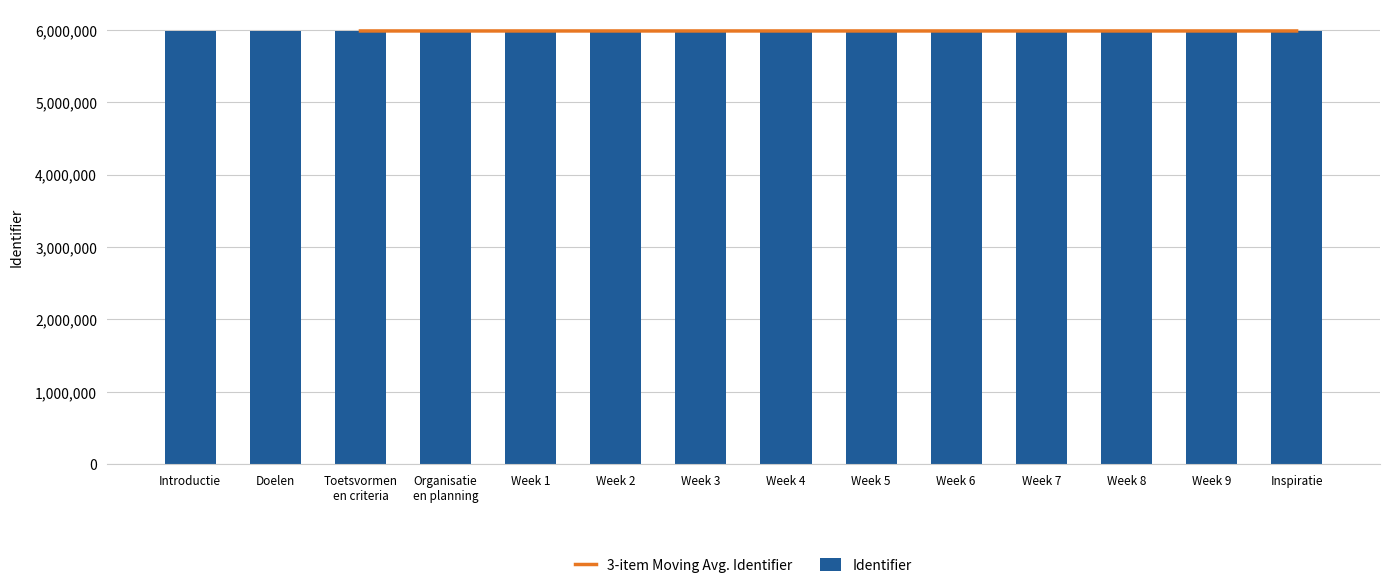

Reading left to right, extract all data points from this chart.

5983229	5983231	5983233	5983235	5983236	5983238	5983240	5983242	5983244	5983246	5983248	5983250	5983252	5983254